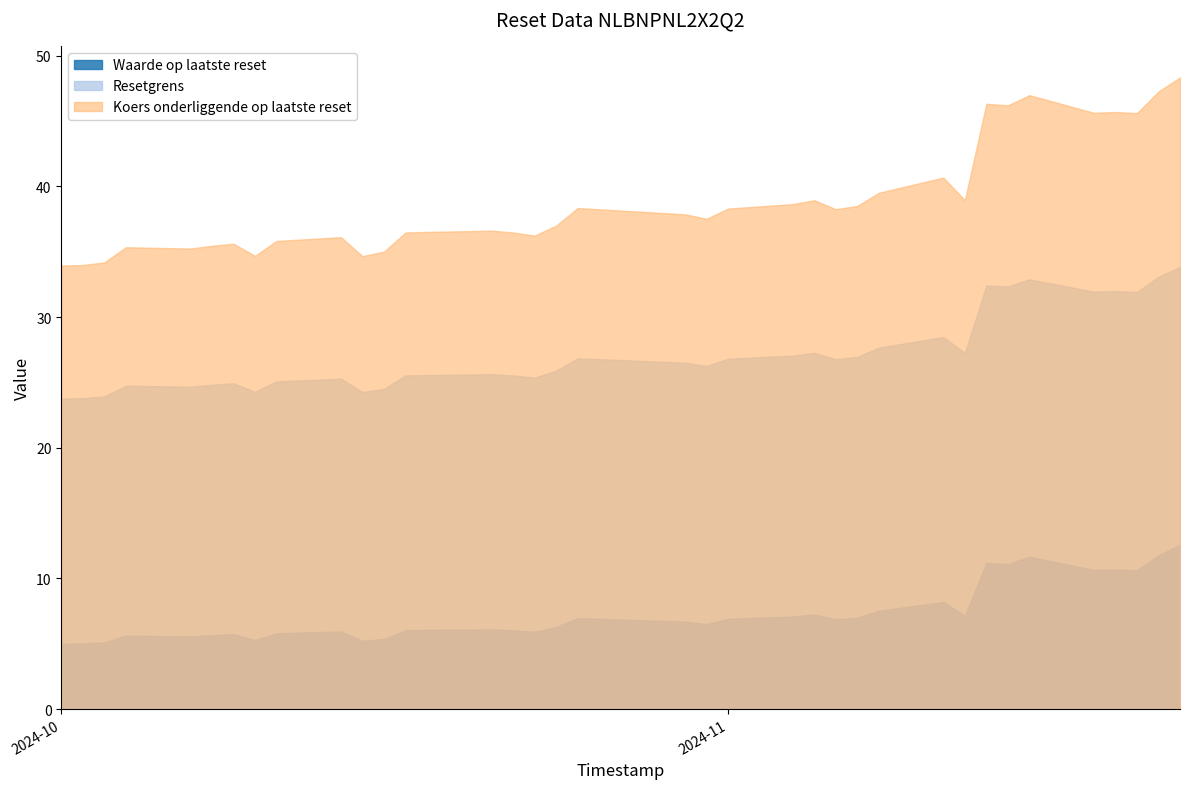

What is the smallest value displayed?

5.0